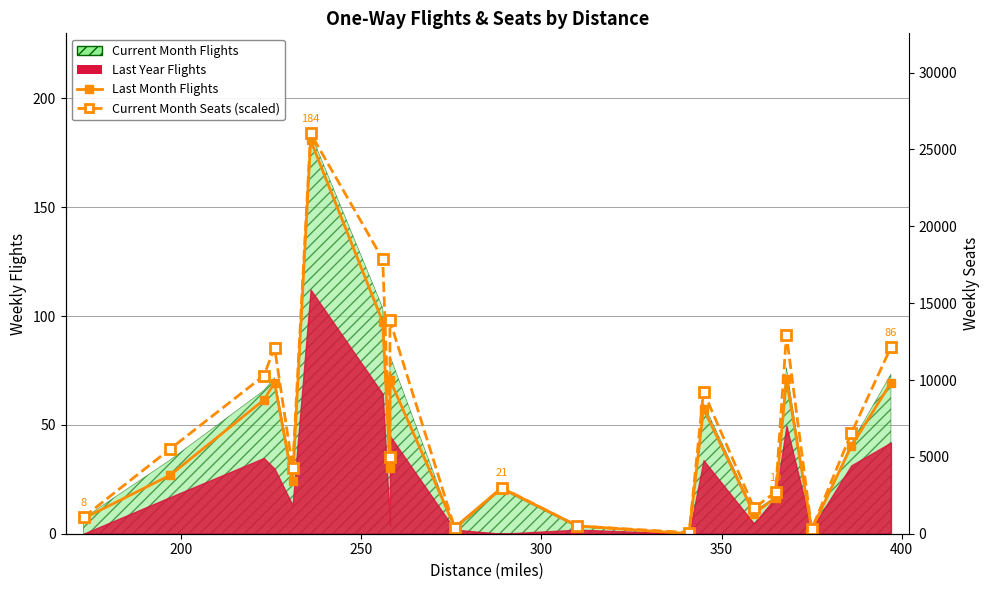

True or false: Current Month Seats (scaled) and Last Month Flights intersect in this chart.

True